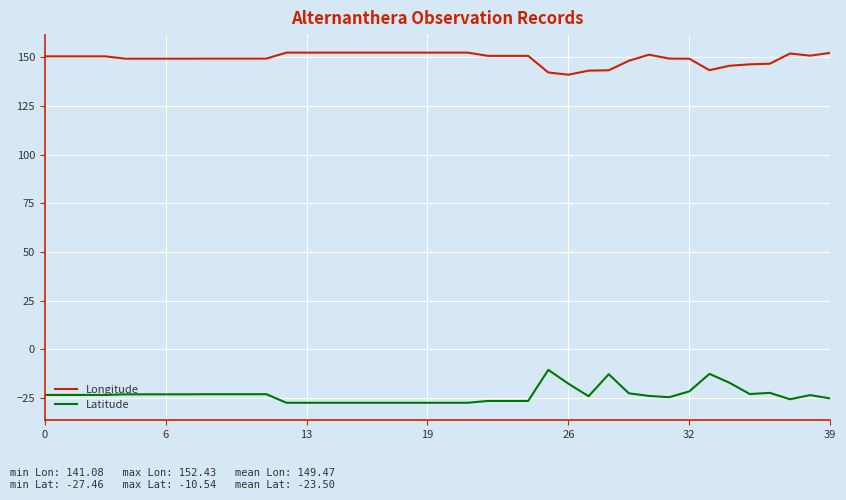

What is the greatest value displayed?

152.4